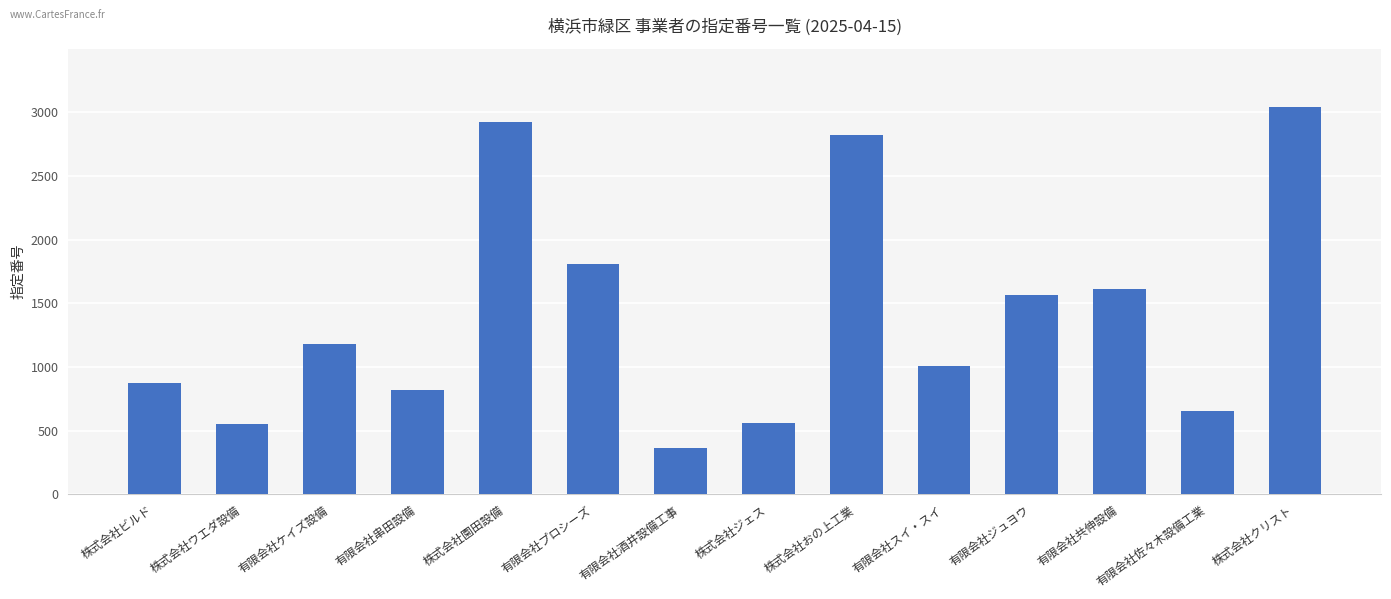

Is it true that the value at 有限会社ジュヨウ is 1566?

True